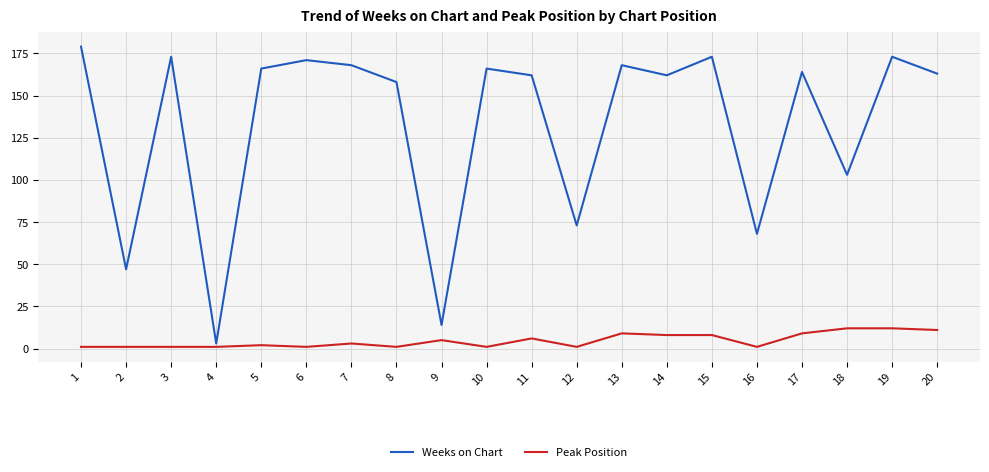

At 8, list the series in order from largest to smallest.

Weeks on Chart, Peak Position